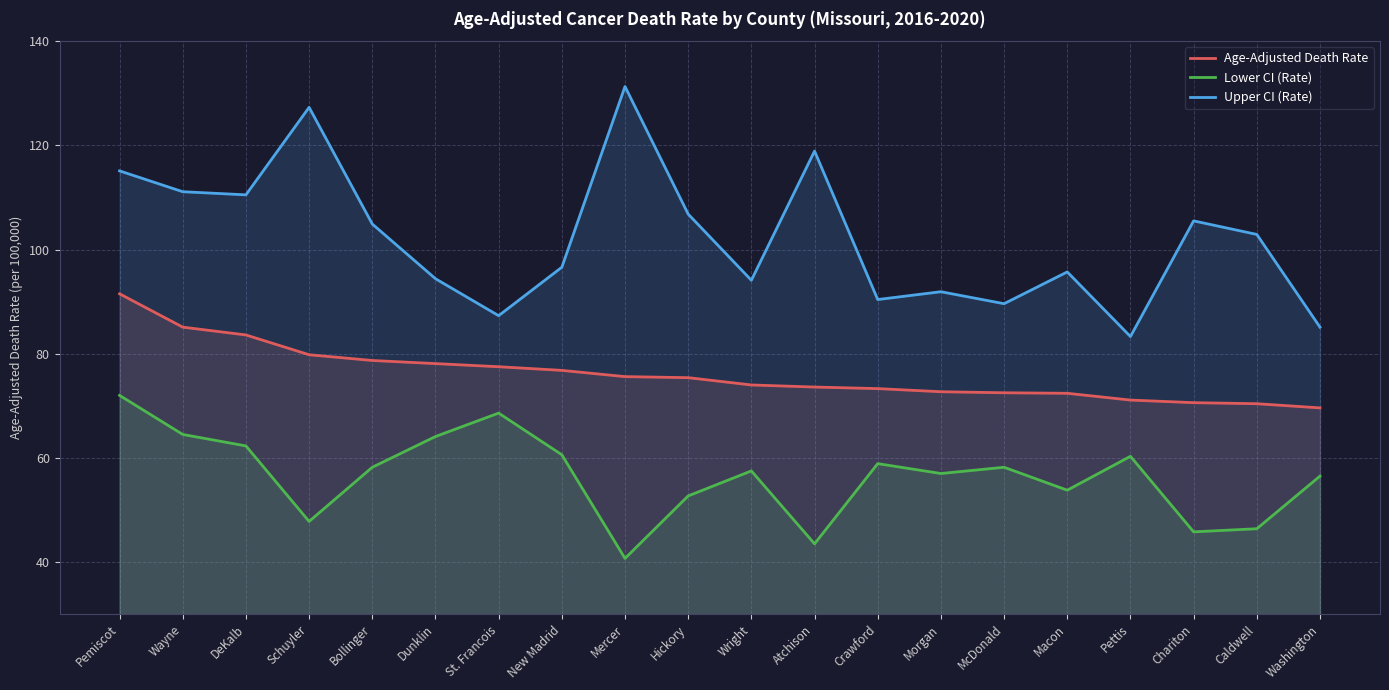

In Lower CI (Rate), how many points are lower than both neighbors (excluding endpoints)?

6